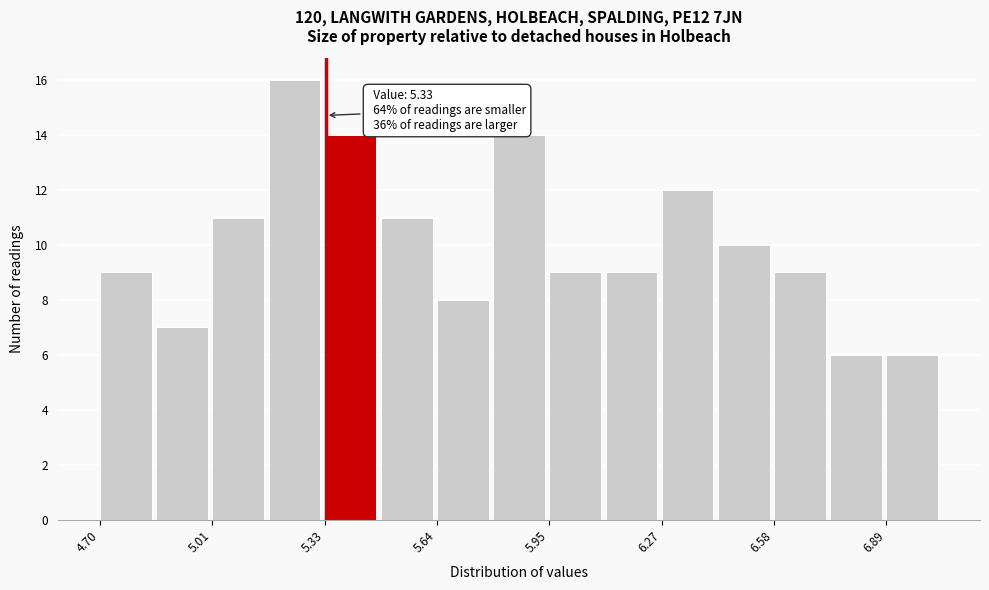

Read against the x-axis, roughly where is the centre of the tallest bar?

5.25